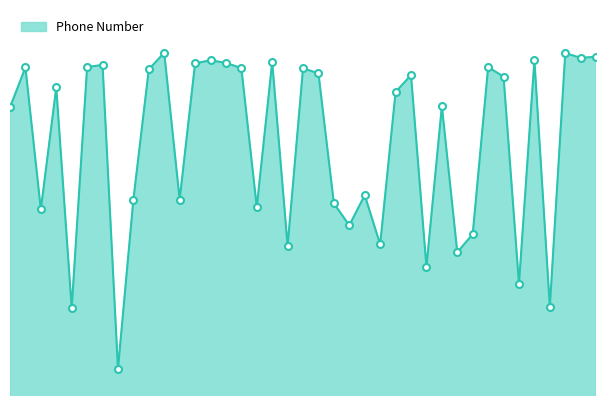

Does the chart have visible grid lines?

No